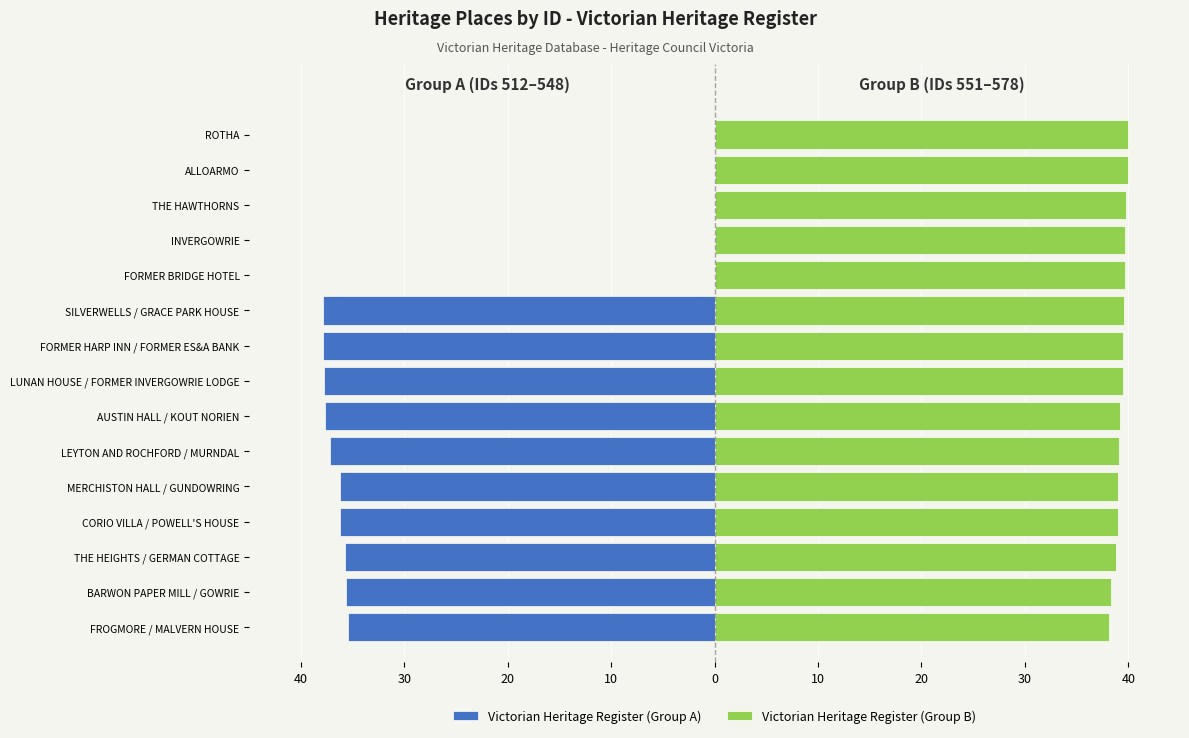

Reading left to right, what are all the values shown in this chart?

Victorian Heritage Register (Group A): -35.4	-35.6	-35.8	-36.2	-36.3	-37.2	-37.6	-37.8	-37.9	-37.9	0.0	0.0	0.0	0.0	0.0
Victorian Heritage Register (Group B): 38.1	38.3	38.8	39.0	39.0	39.1	39.2	39.4	39.5	39.6	39.7	39.7	39.8	39.9	40.0